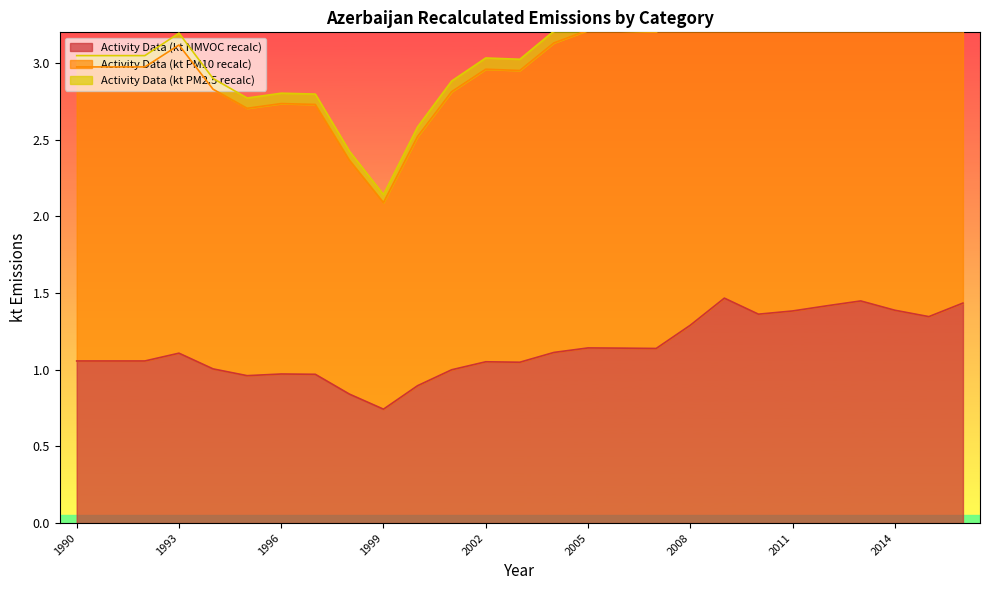

How many values in the Activity Data (kt PM2.5 recalc) series are below 3?

8